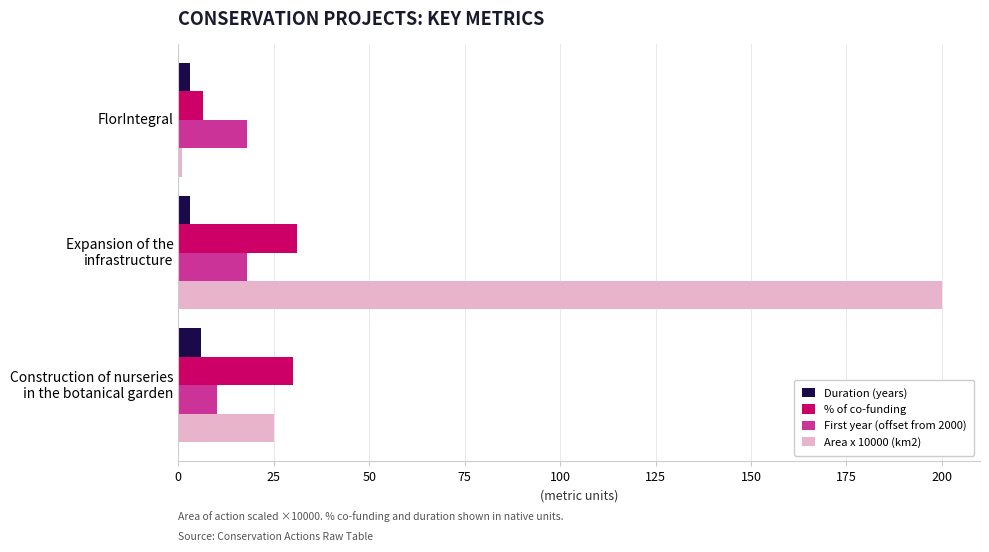

List the labels in order of Area x 10000 (km2) value, smallest first.

FlorIntegral, Construction of nurseries
in the botanical garden, Expansion of the
infrastructure